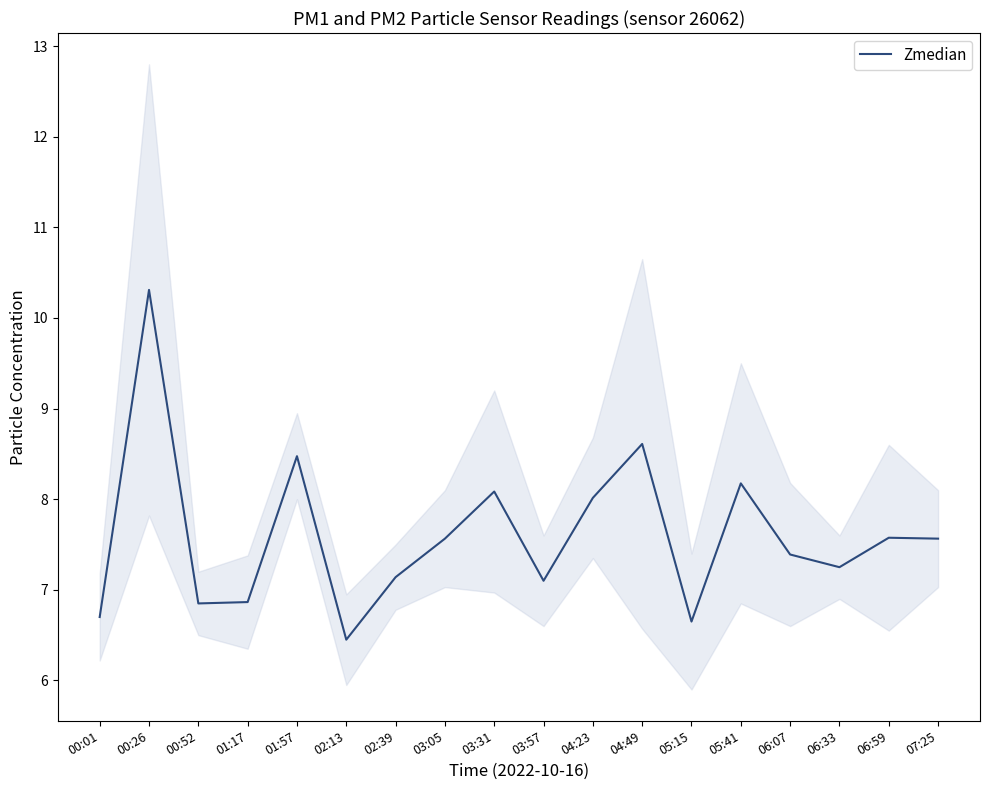

Where does the data first go above 7?

00:26